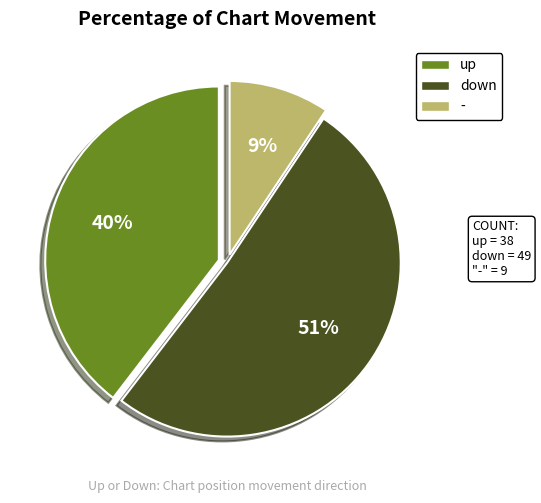

Count the number of slices in the pie.

3